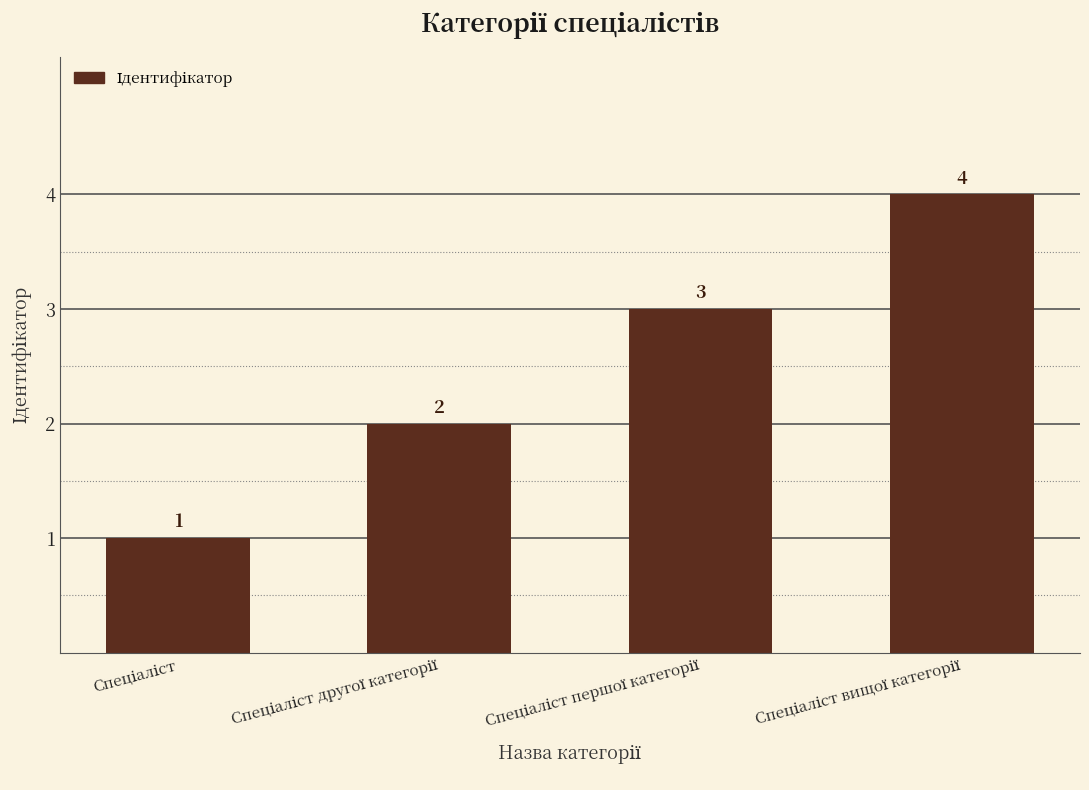

Reading left to right, extract all data points from this chart.

1	2	3	4